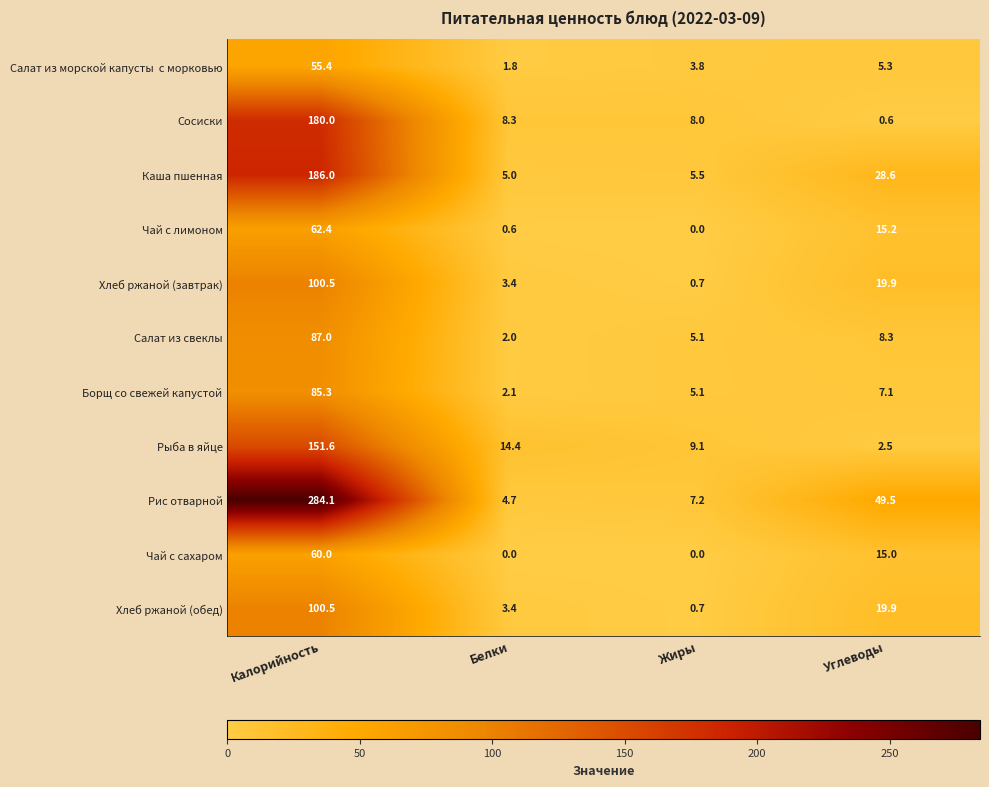

What is the difference between the Рис отварной values at Углеводы and Белки?

44.8